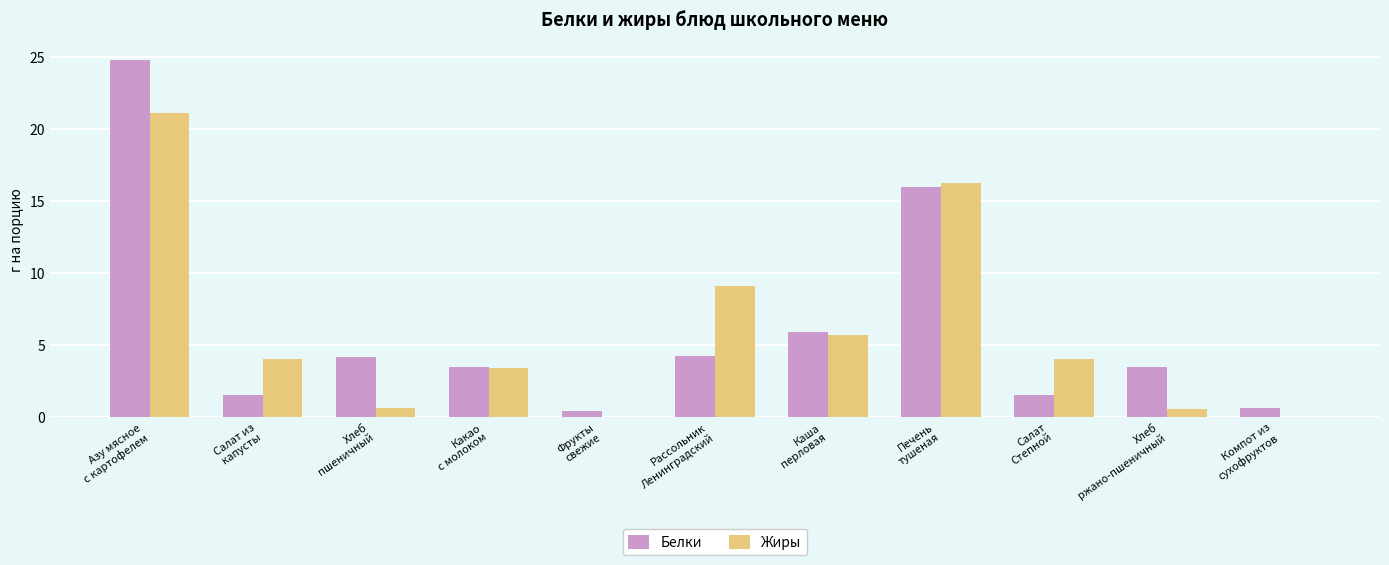

What is the maximum value for Жиры?

21.1